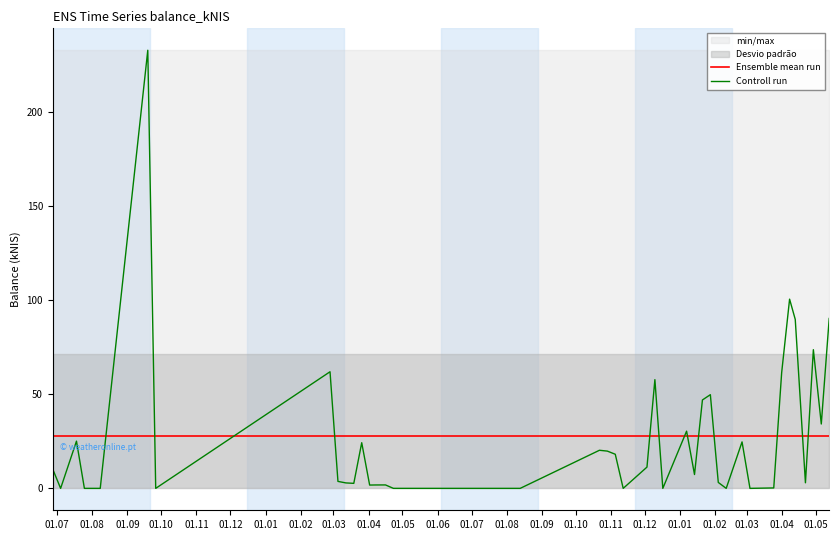

Which series ends up on top after the final intersection of Ensemble mean run and Controll run?

Controll run